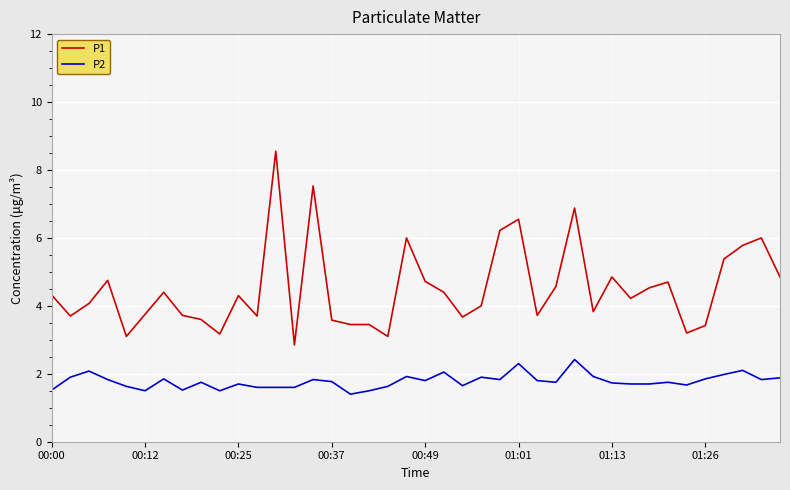

What is the difference between the maximum and minimum values in the P2 series?

1.0